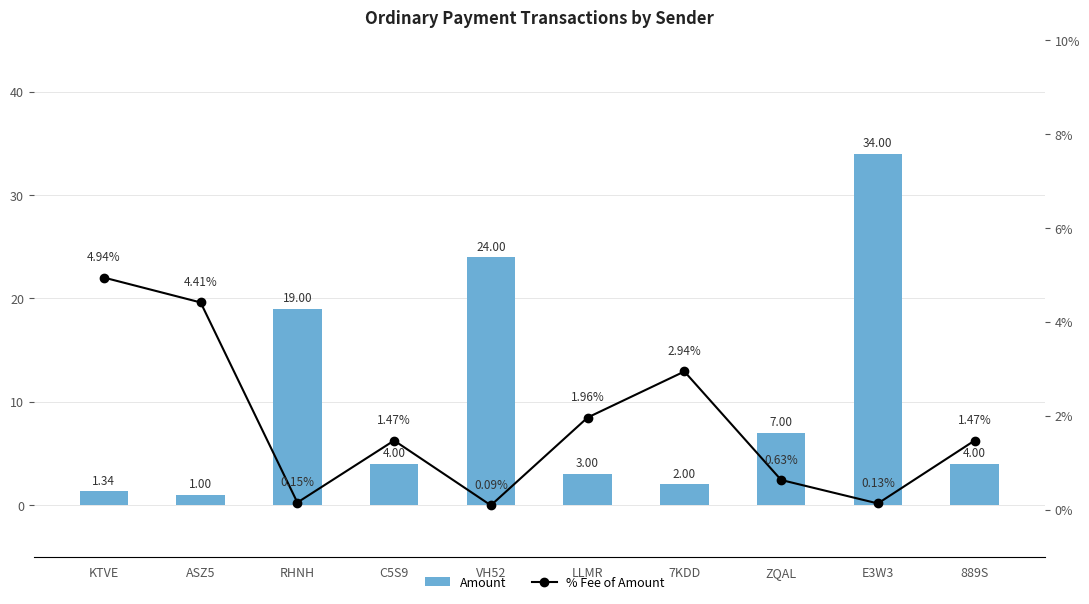

Rank the series at 7KDD from highest to lowest value.

% Fee of Amount, Amount